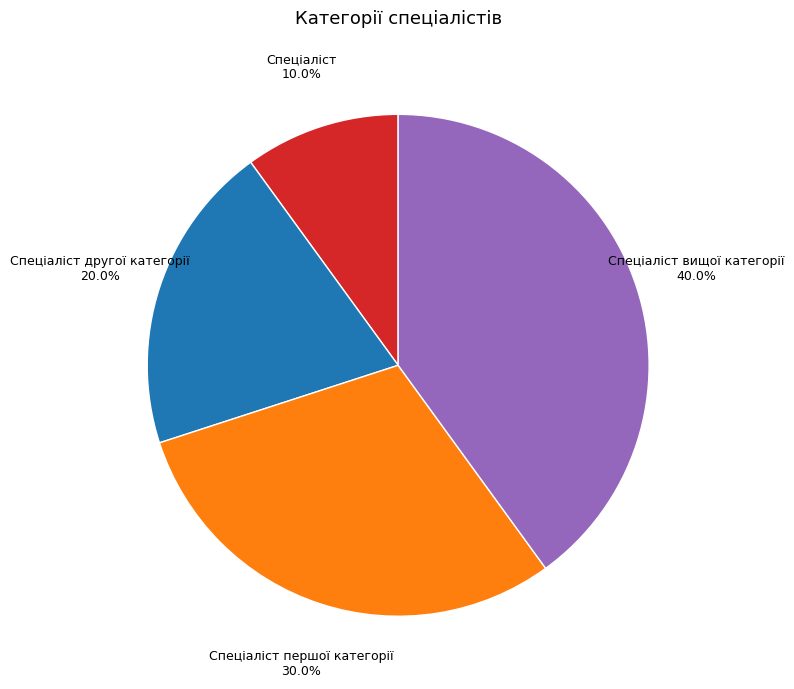

Is Спеціаліст другої категорії the majority of the pie?

No